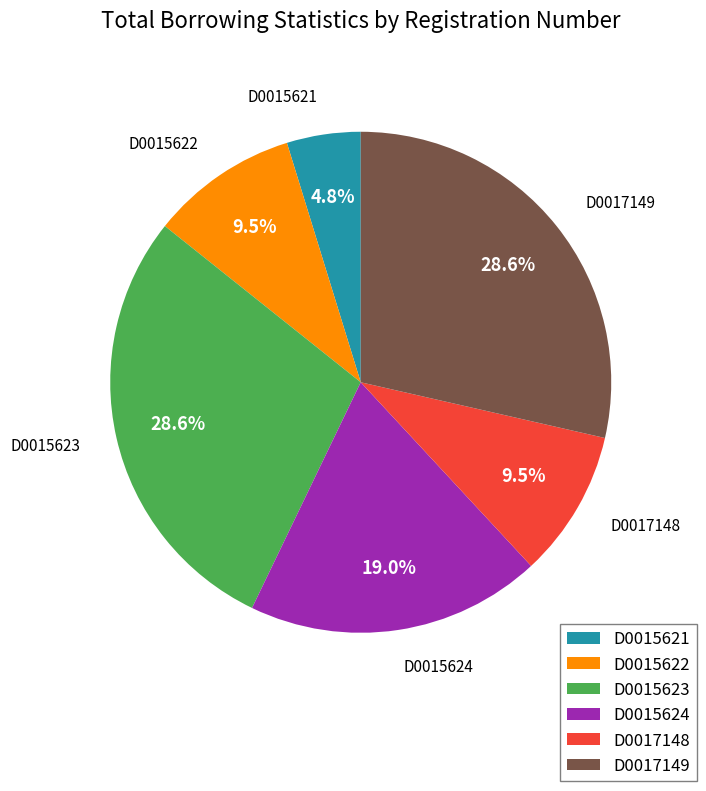

Between D0017148 and D0015624, which is larger?

D0015624